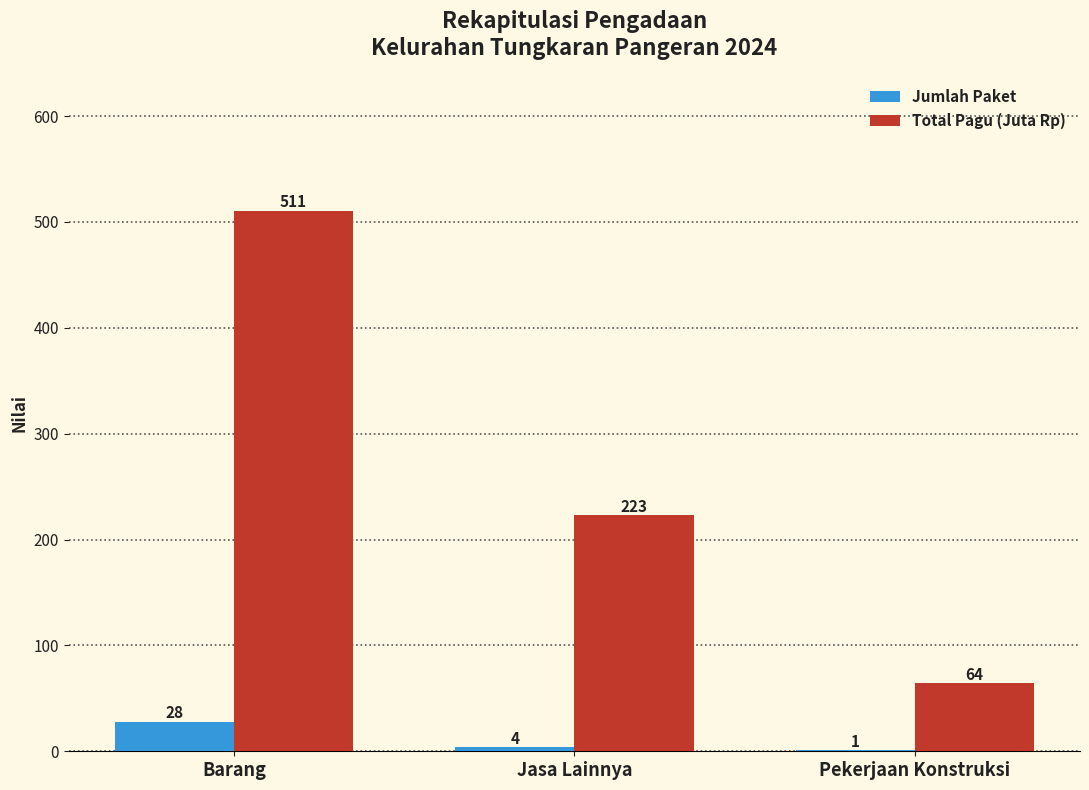

How many series are shown in this chart?

2